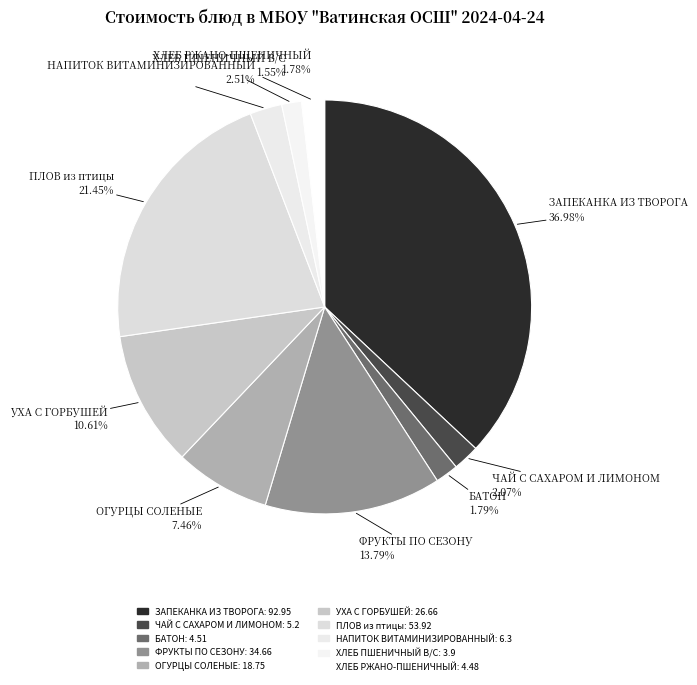

Combined, what portion of the pie is ОГУРЦЫ СОЛЕНЫЕ and ЗАПЕКАНКА ИЗ ТВОРОГА?

44.4%